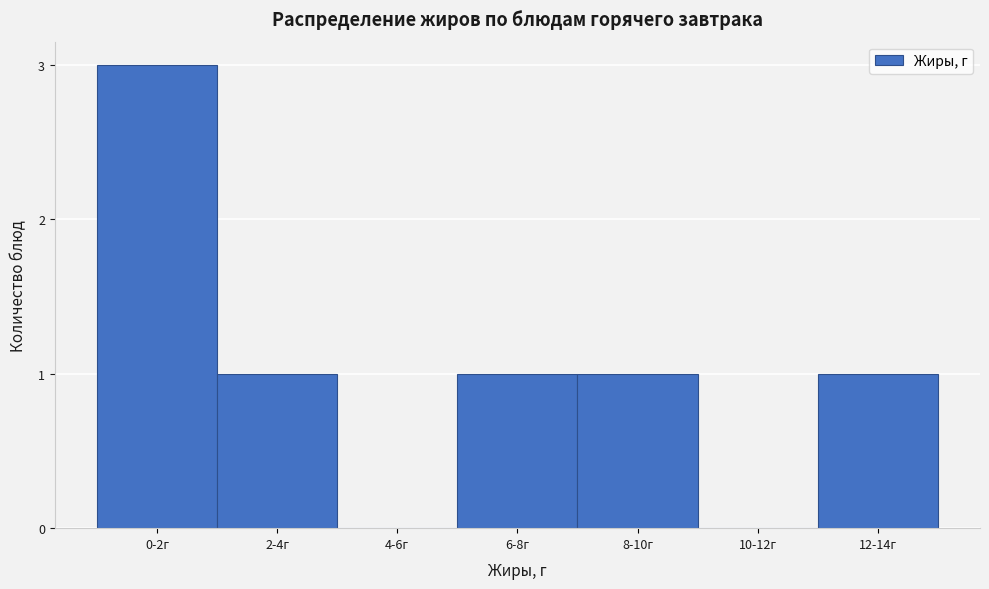

Reading left to right, what are all the values shown in this chart?

0-2г=3	2-4г=1	4-6г=0	6-8г=1	8-10г=1	10-12г=0	12-14г=1